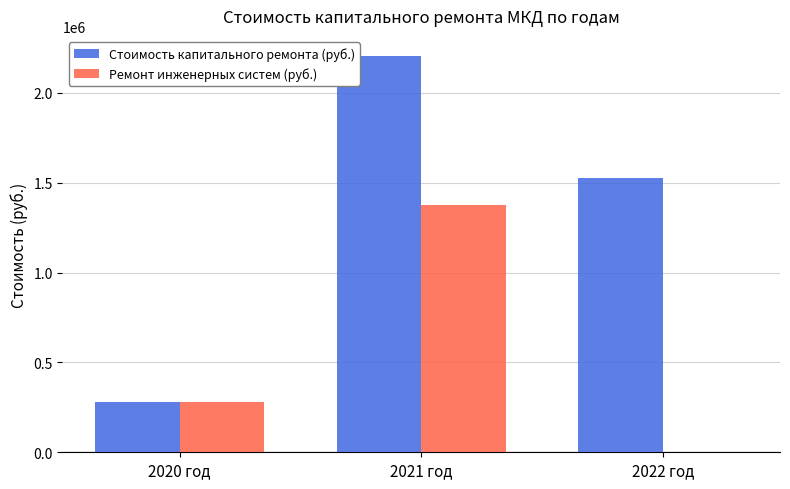

Which series changed the most between 2020 год and 2022 год?

Стоимость капитального ремонта (руб.)